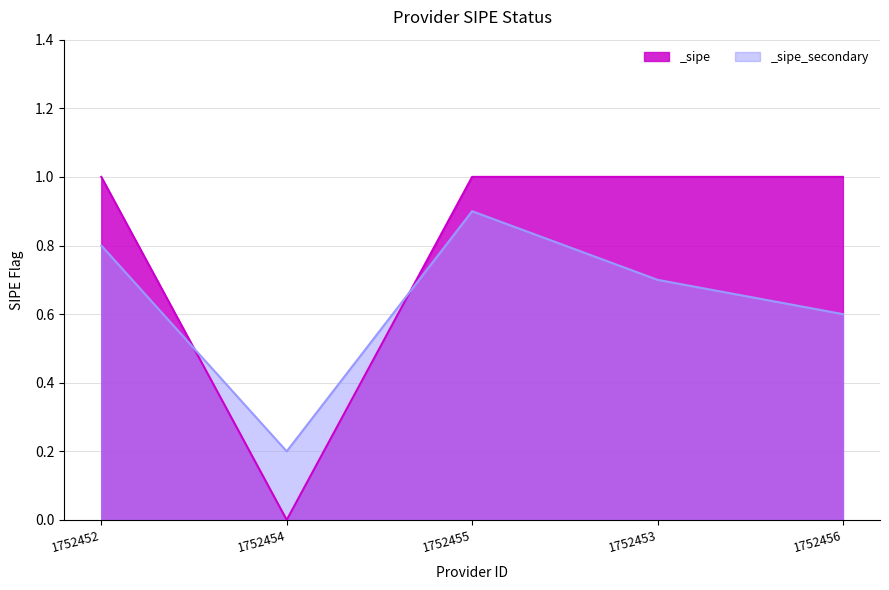

Reading right to left, extract all data points from this chart.

_sipe: 1752456=1.0	1752453=1.0	1752455=1.0	1752454=0.0	1752452=1.0
_sipe_secondary: 1752456=0.6	1752453=0.7	1752455=0.9	1752454=0.2	1752452=0.8